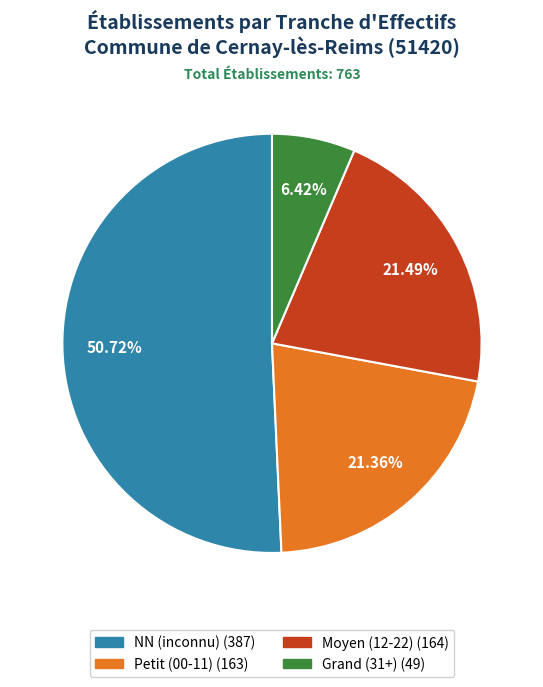

Which slice is the largest?

NN (inconnu) (387)